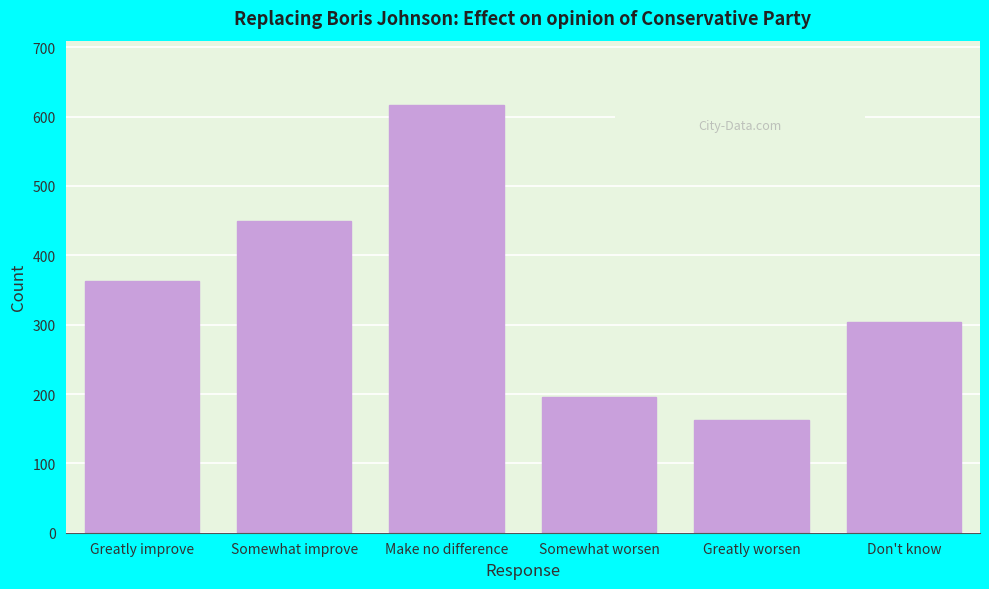

Reading right to left, extract all data points from this chart.

Don't know=304	Greatly worsen=163	Somewhat worsen=195	Make no difference=617	Somewhat improve=450	Greatly improve=363